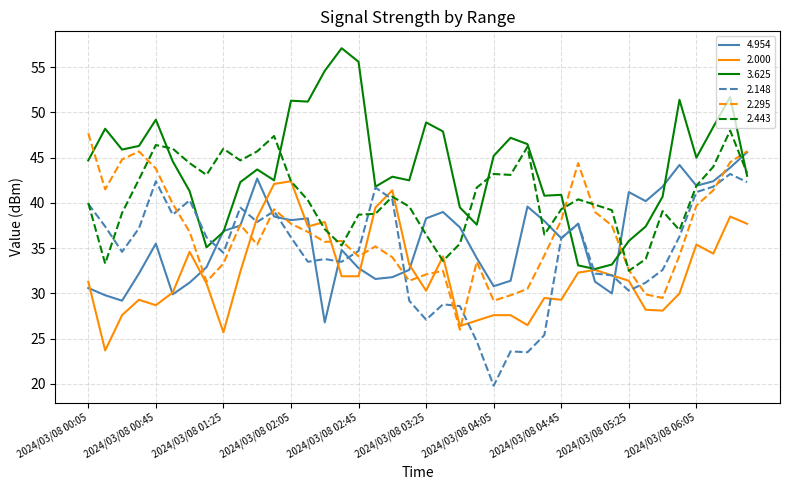

What is the smallest value displayed?

19.8